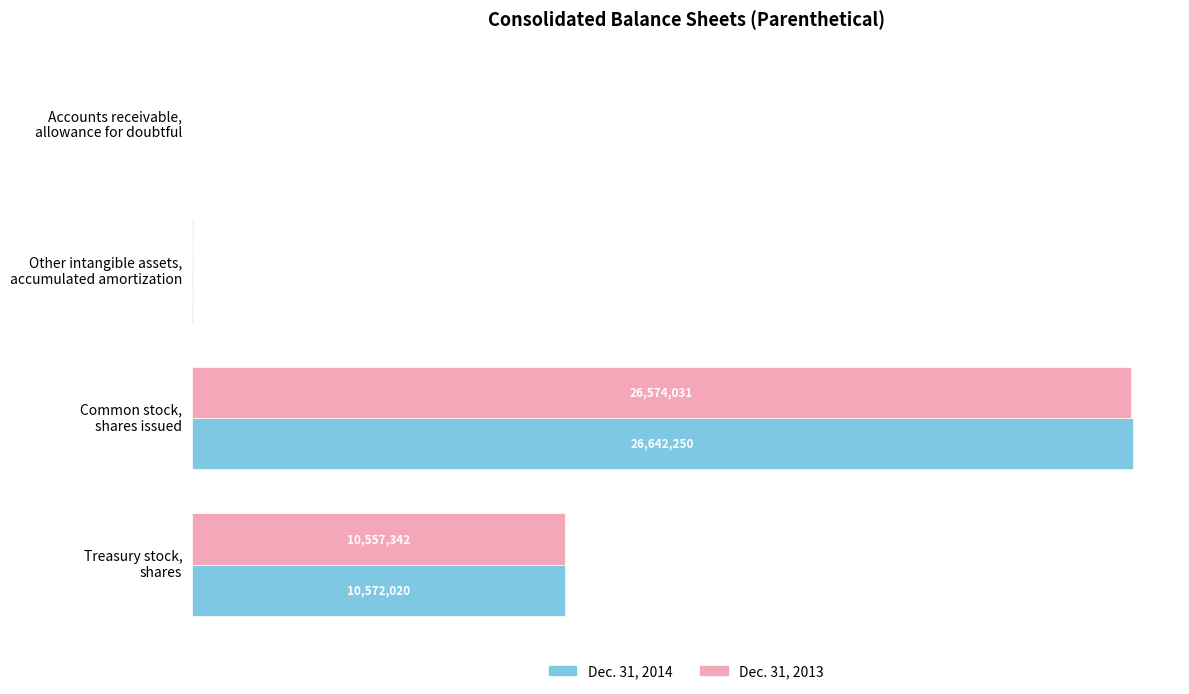

Which series has the widest spread of values?

Dec. 31, 2014